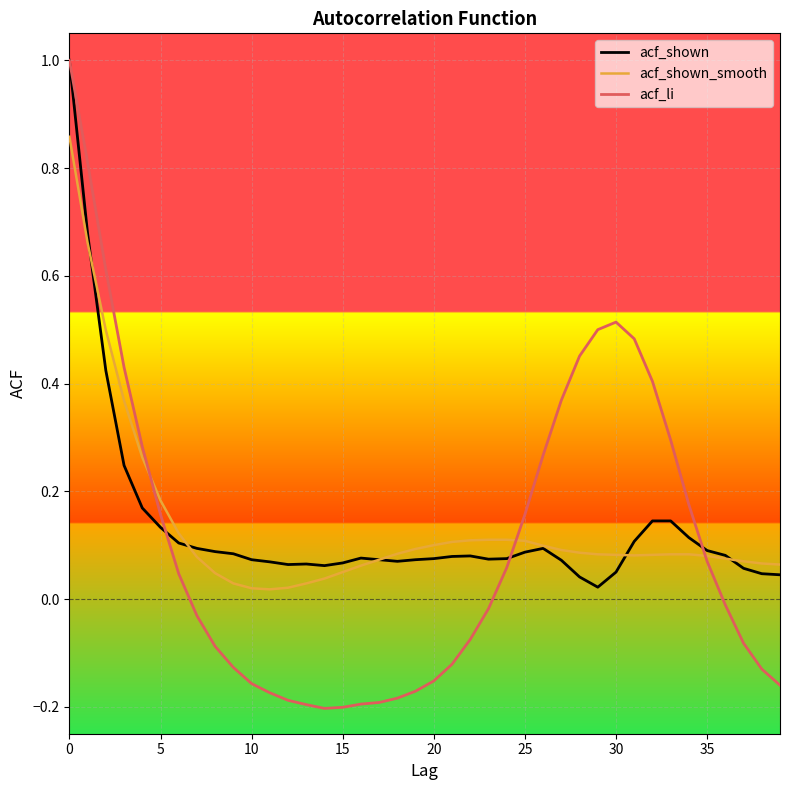

Which series has the widest spread of values?

acf_li